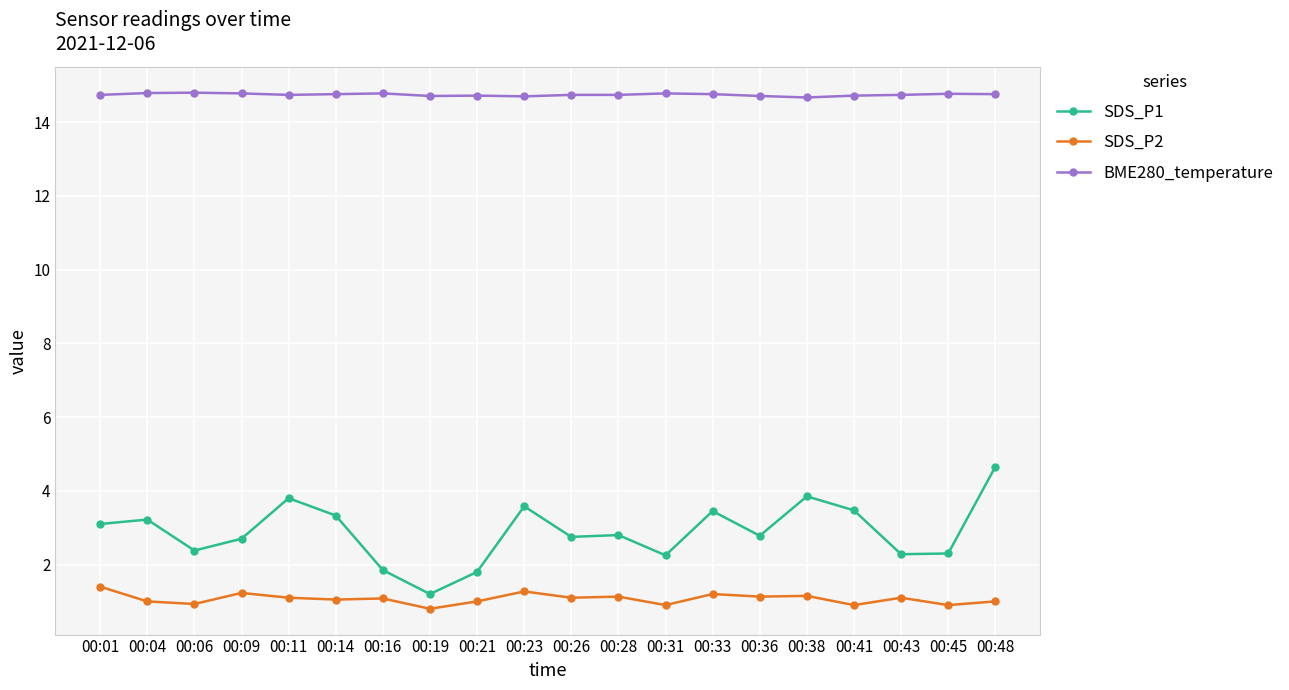

What is the sum of all BME280_temperature values?

294.9